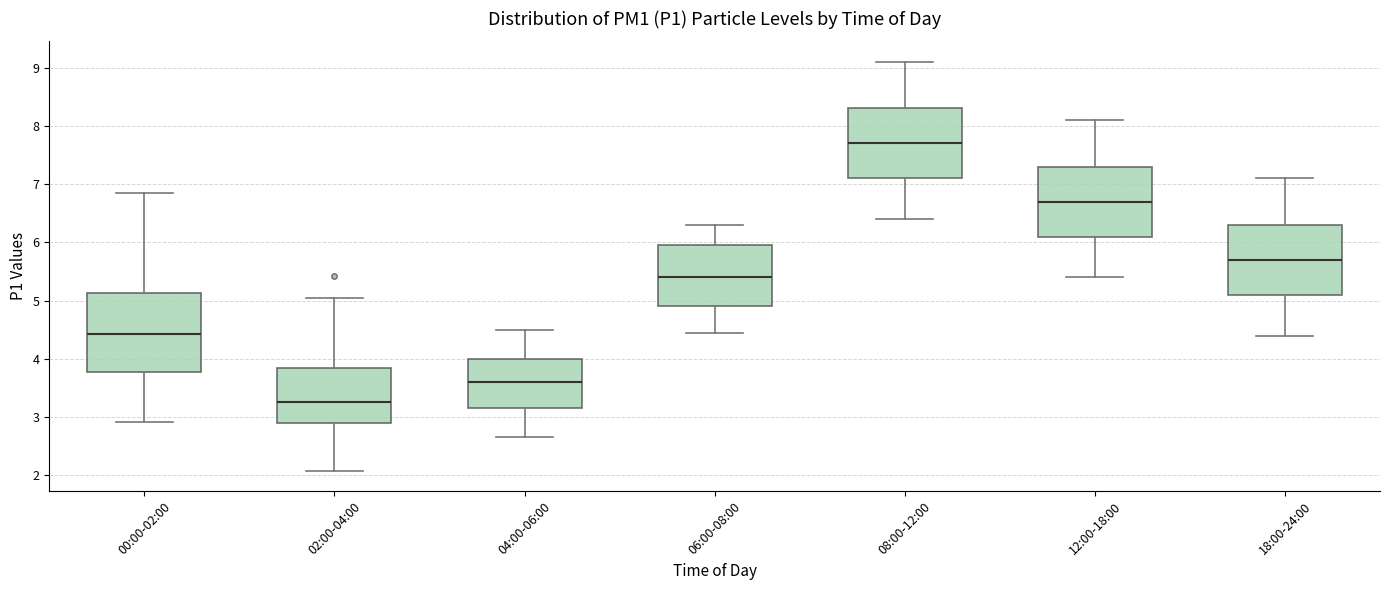

Which box has the highest median line?

08:00-12:00